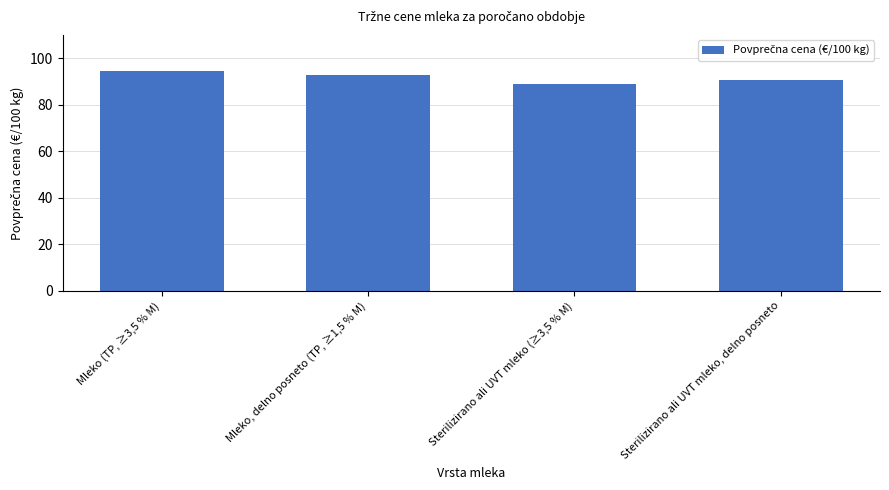

The chart shows a value of 148.8 at Mleko (TP, ≥3,5 % M). True or false?

False